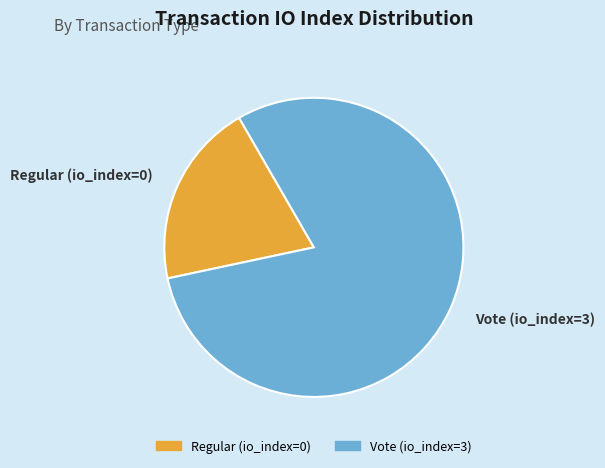

How many slices are in this pie chart?

2